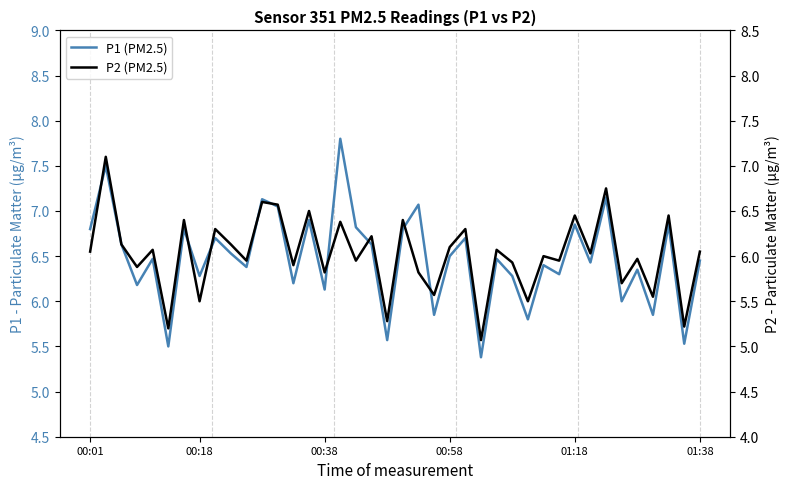

Reading right to left, list all the values displayed in this chart.

P1 (PM2.5): 6.5	5.5	6.8	5.8	6.3	6.0	7.2	6.4	6.8	6.3	6.4	5.8	6.3	6.5	5.4	6.7	6.5	5.8	7.1	6.8	5.6	6.6	6.8	7.8	6.1	6.9	6.2	7.0	7.1	6.4	6.5	6.7	6.3	6.8	5.5	6.5	6.2	6.6	7.5	6.8
P2 (PM2.5): 6.0	5.2	6.5	5.5	6.0	5.7	6.8	6.0	6.5	6.0	6.0	5.5	5.9	6.1	5.1	6.3	6.1	5.6	5.8	6.4	5.3	6.2	6.0	6.4	5.8	6.5	5.9	6.6	6.6	6.0	6.1	6.3	5.5	6.4	5.2	6.1	5.9	6.1	7.1	6.0